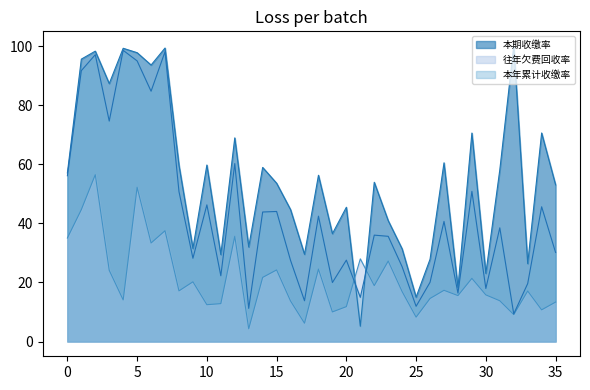

In 往年欠费回收率, how many points are lower than both neighbors (excluding endpoints)?

12